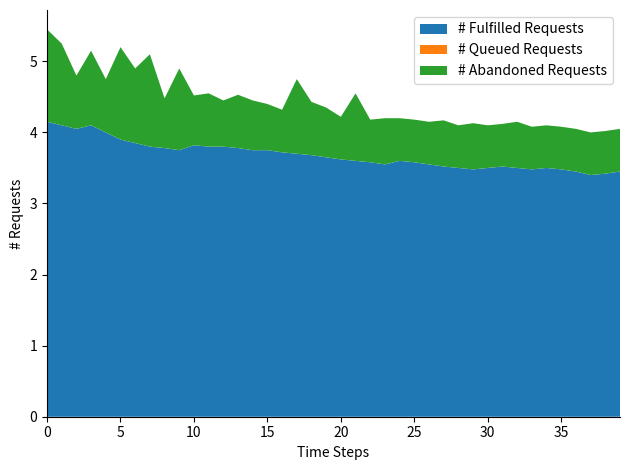

What is the maximum value for # Fulfilled Requests?

4.2